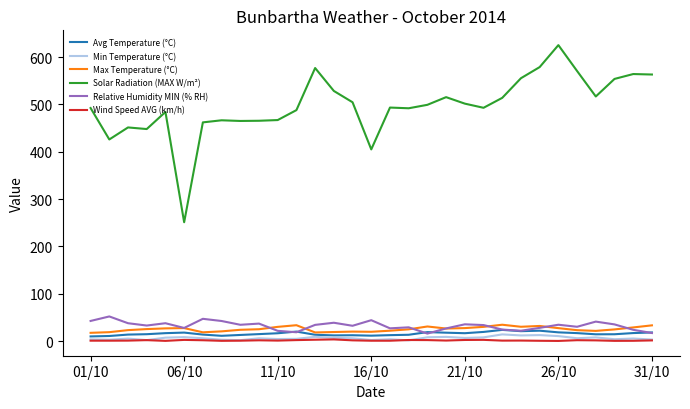

Which series has the largest range (max minus min)?

Solar Radiation (MAX W/m²)